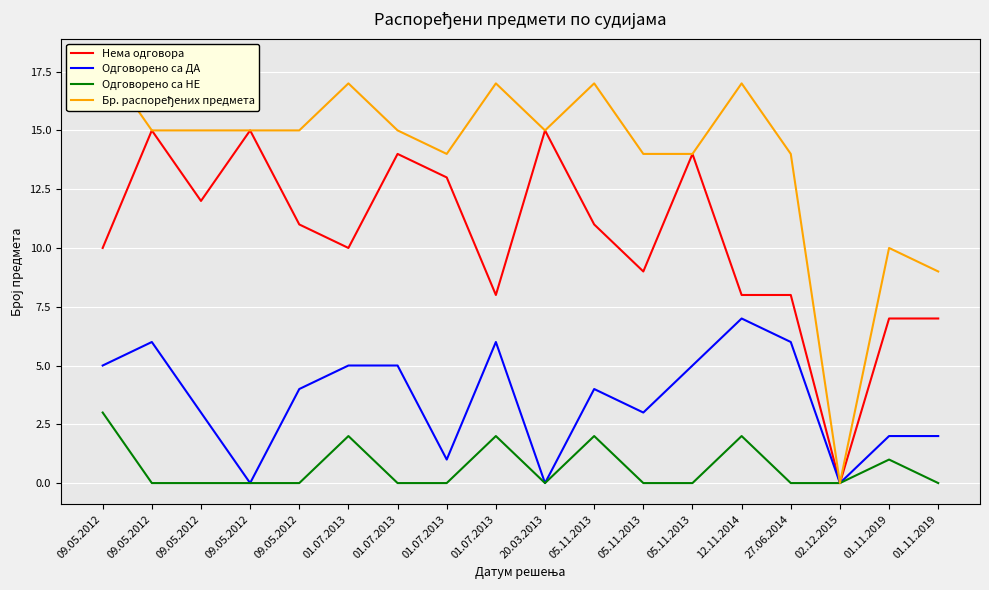

At which label is Одговорено са НЕ closest to 1?

01.11.2019